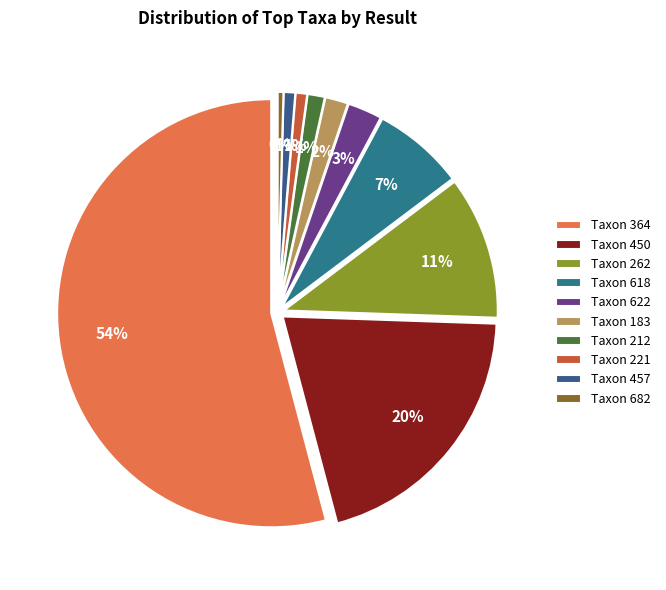

To the nearest percent, what portion does 364 represent?

54%